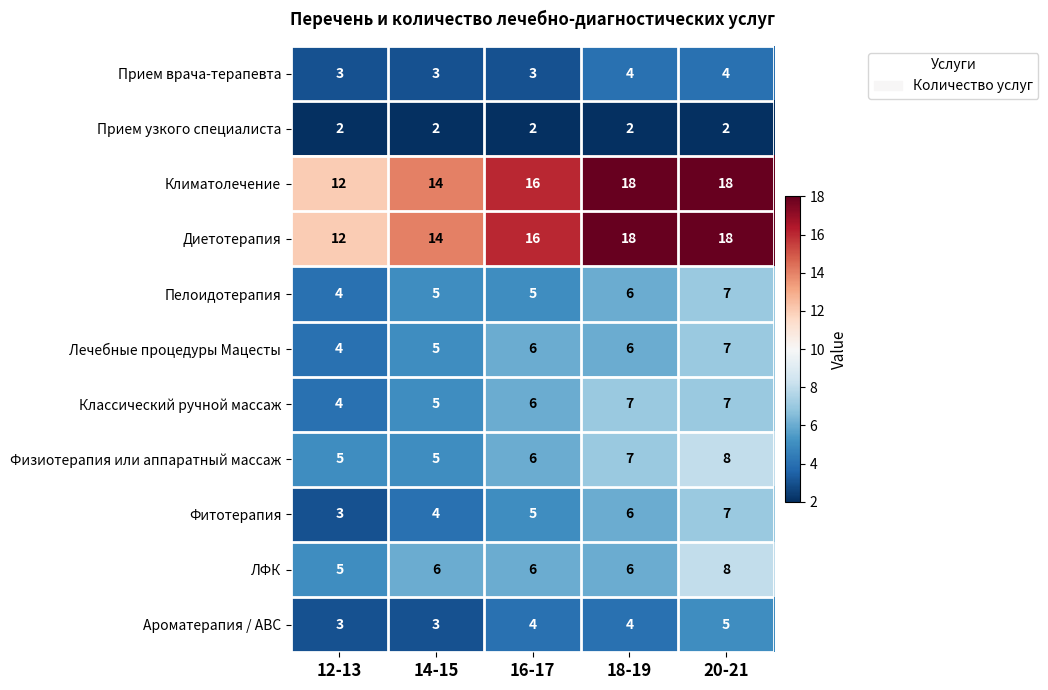

Count the Лечебные процедуры Мацесты values in the range 5 to 6.

3